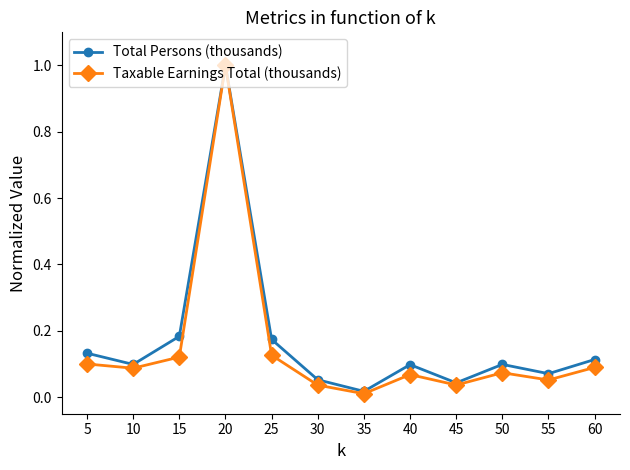

At 25, list the series in order from smallest to largest.

Taxable Earnings Total (thousands), Total Persons (thousands)